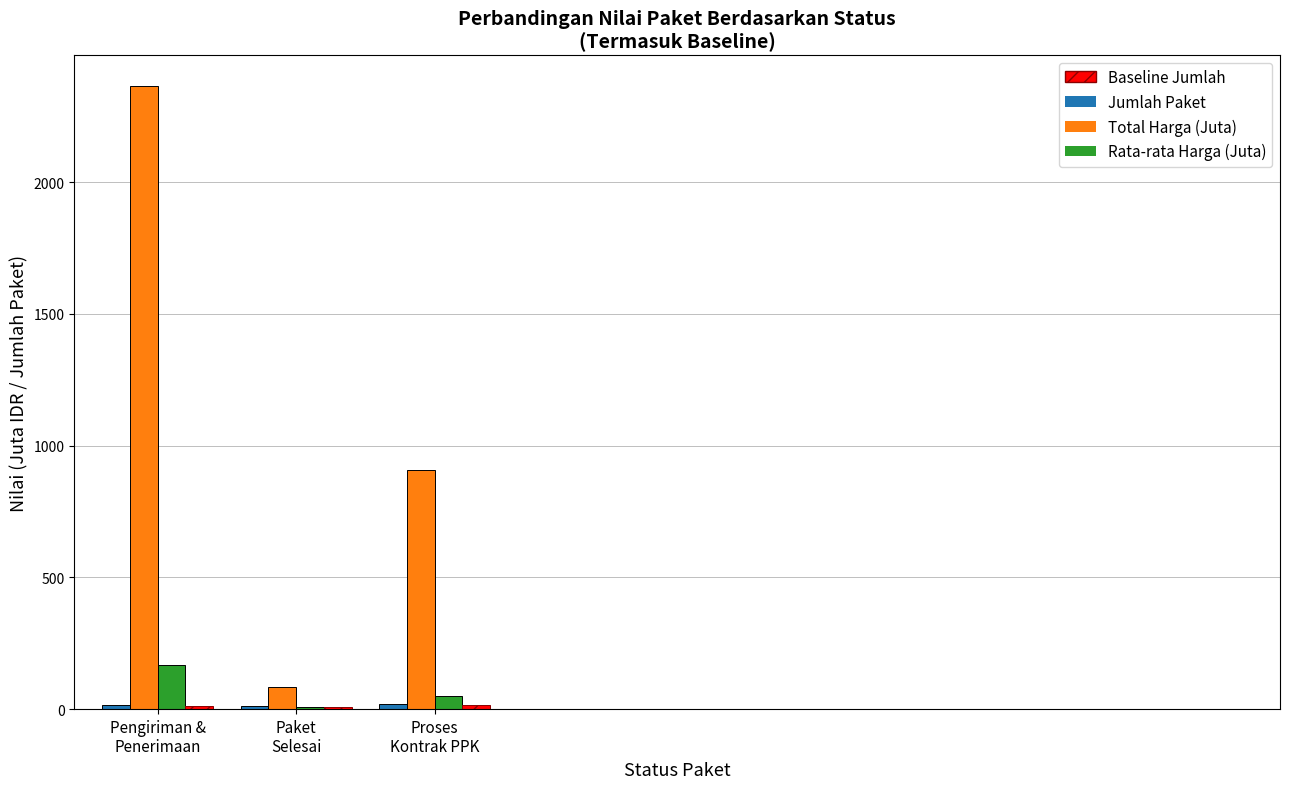

What is the value of the Total Harga (Juta) bar at the 3rd from the left?

905.9